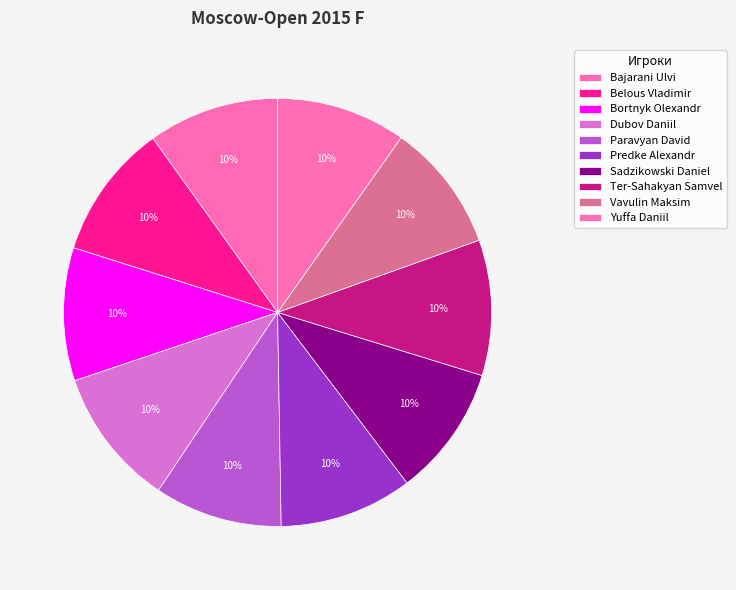

How many slices are in this pie chart?

10